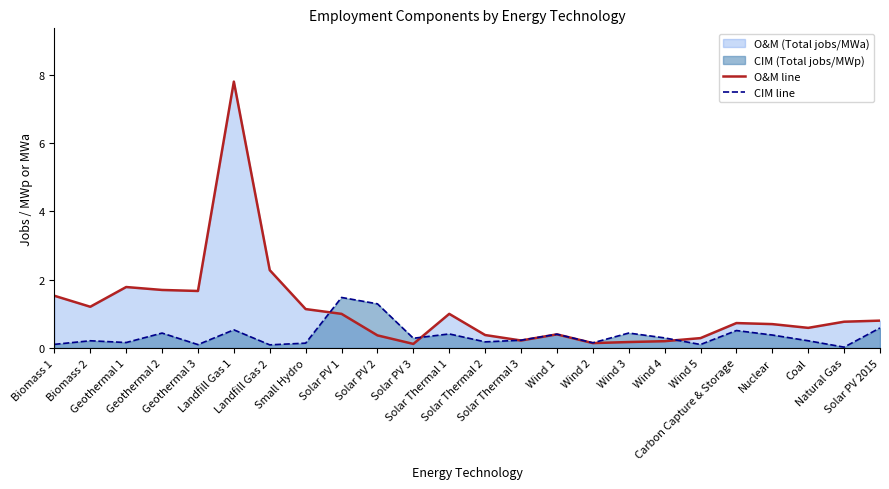

True or false: CIM line has more than 1 points higher than both neighbors.

True